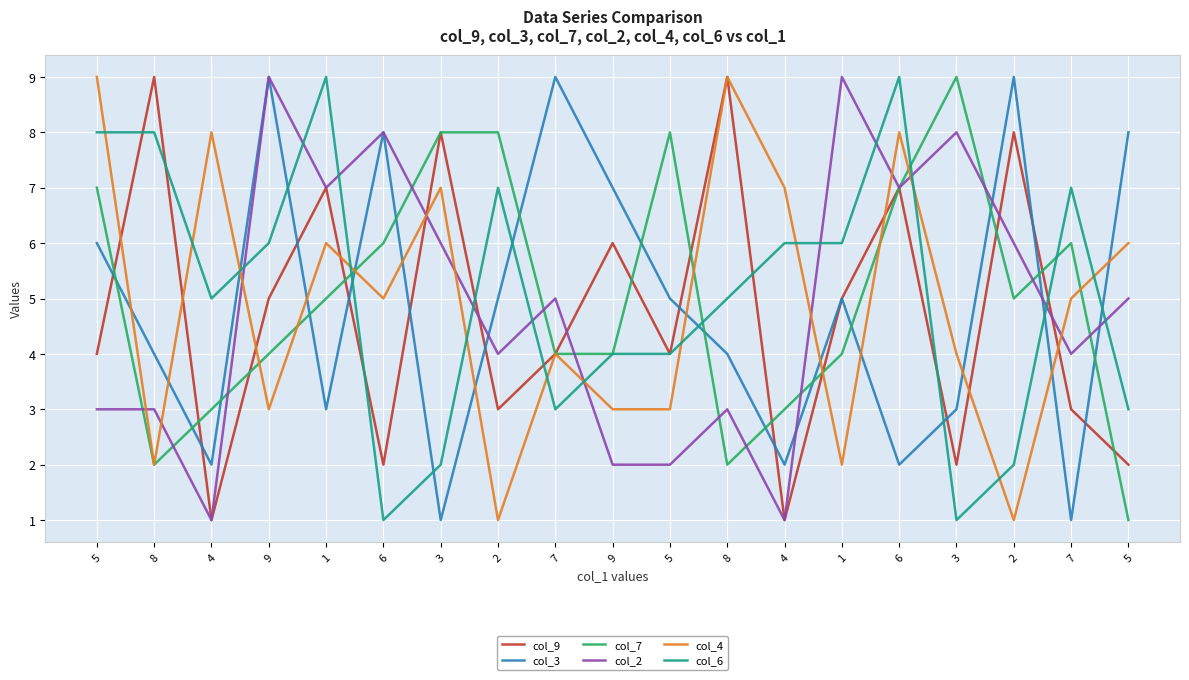

List the labels in order of col_9 value, largest first.

8, 8, 3, 2, 1, 6, 9, 9, 1, 5, 7, 5, 2, 7, 6, 3, 5, 4, 4